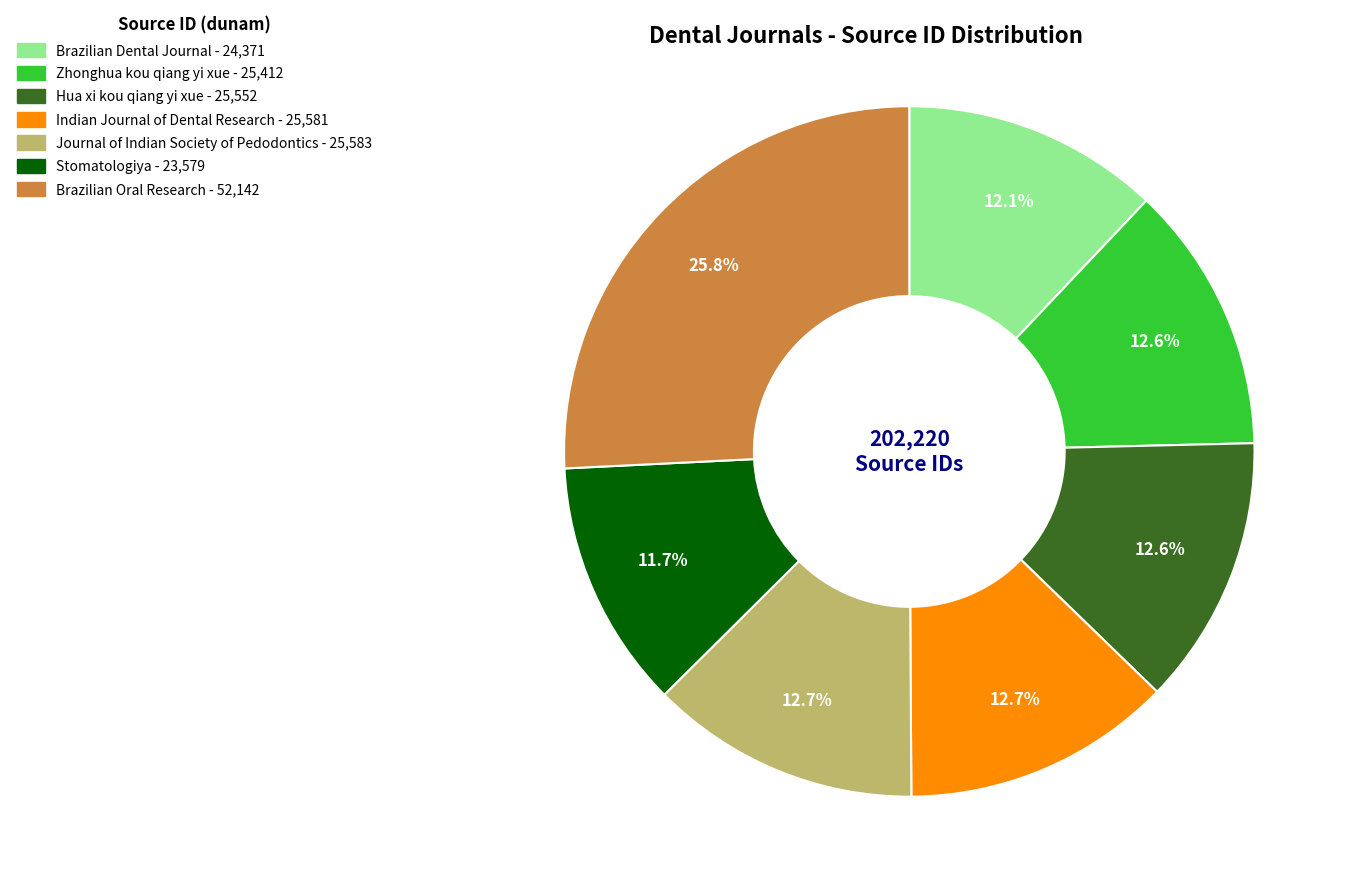

Is there any slice that represents more than half of the pie?

No